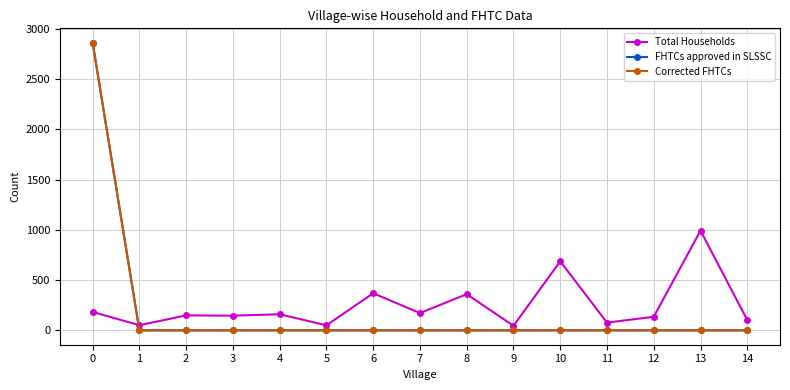

At which label does Corrected FHTCs reach its minimum?

1